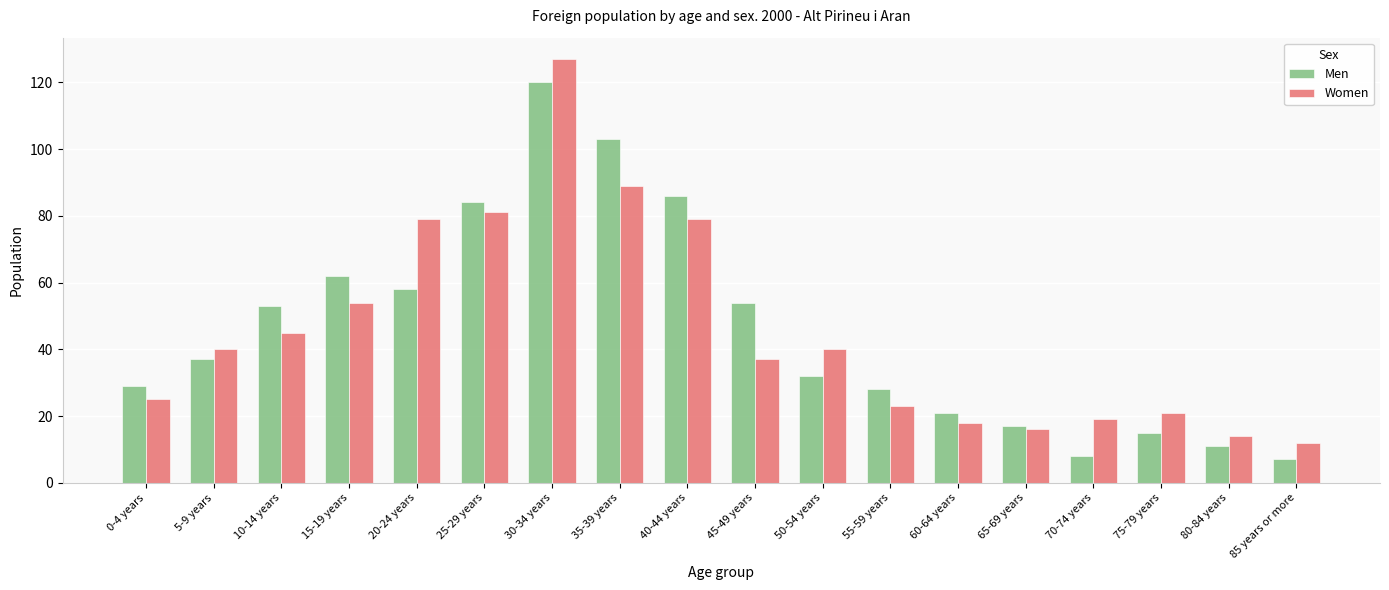

Rank the series by their maximum value, from lowest to highest.

Men, Women